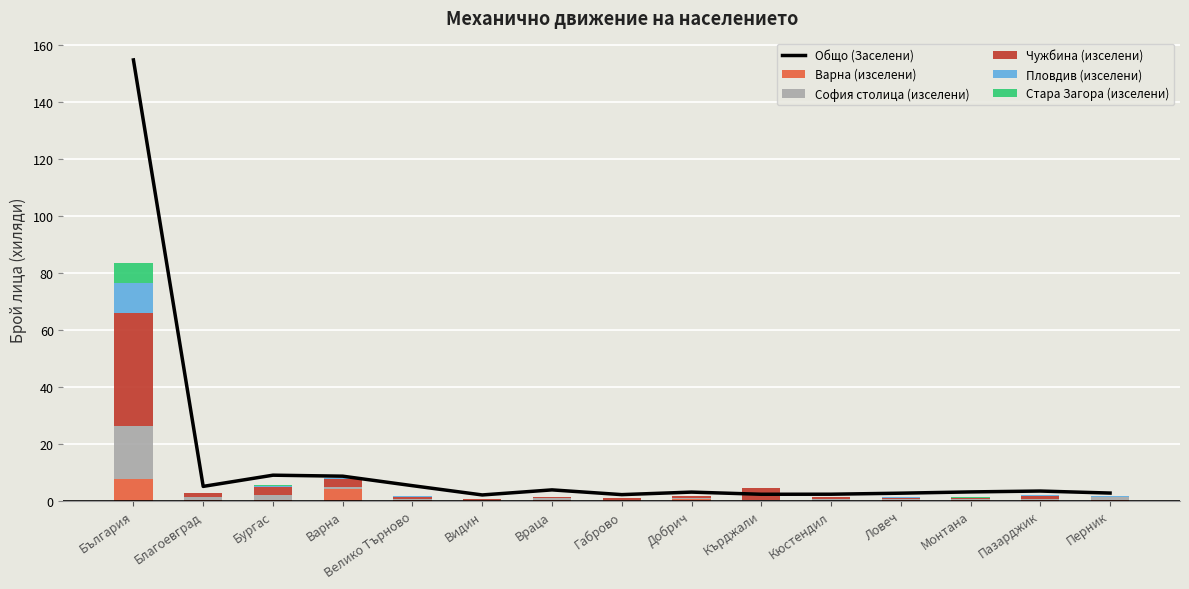

The value of Чужбина (изселени) at Перник is 0.1. True or false?

False